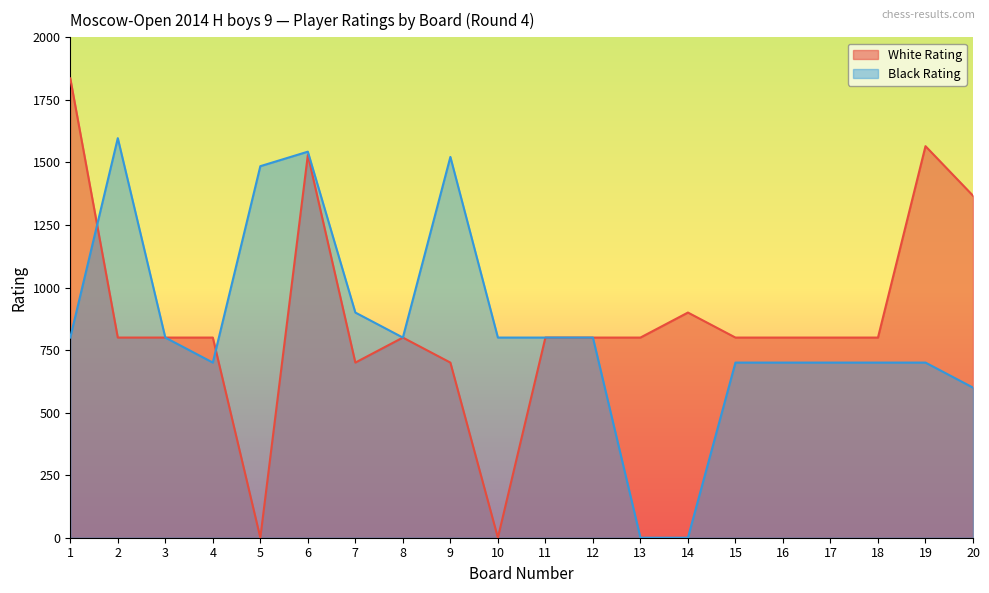

How many values in Black Rating are above zero?

18